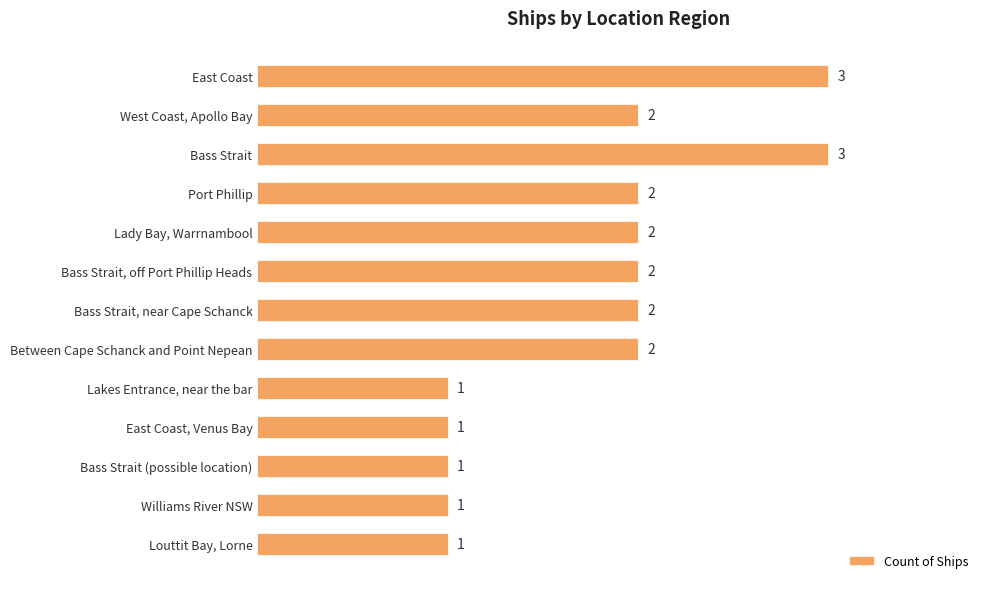

Count the number of categories in the chart.

13